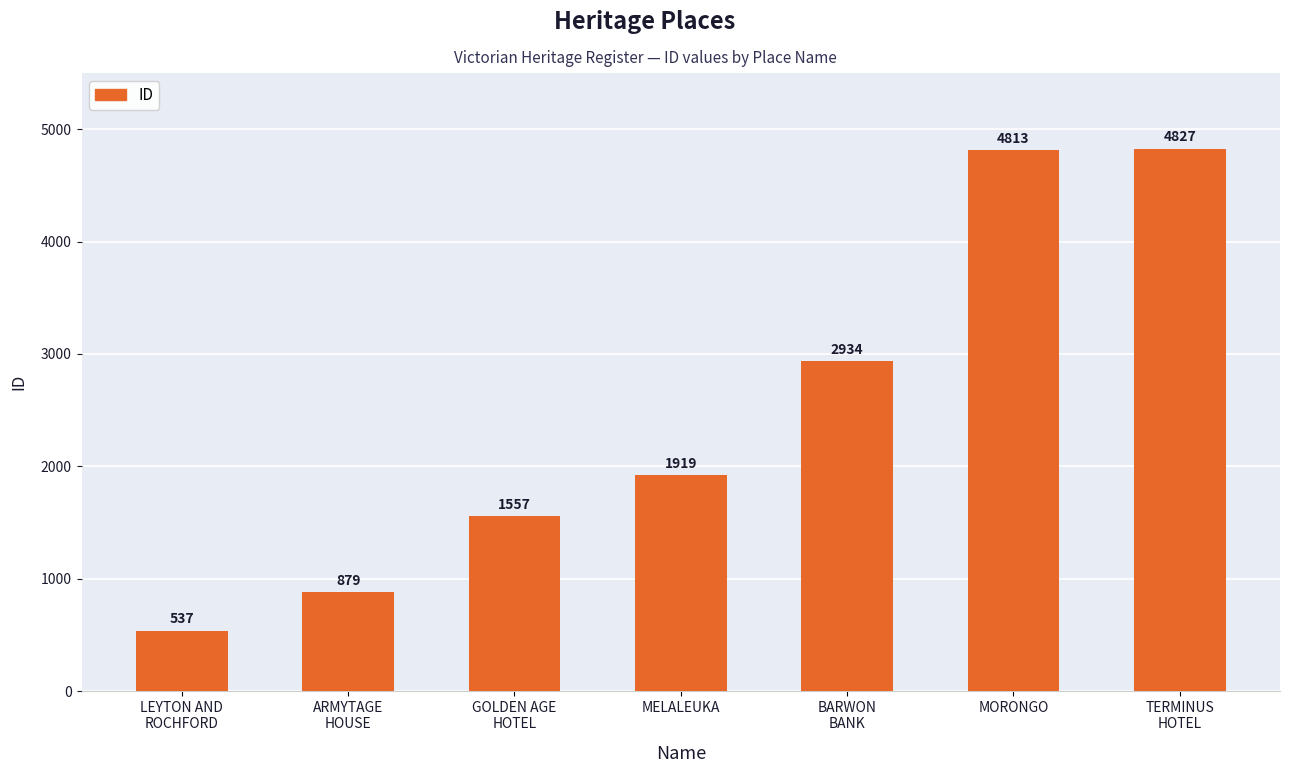

Reading left to right, extract all data points from this chart.

LEYTON AND
ROCHFORD=537	ARMYTAGE
HOUSE=879	GOLDEN AGE
HOTEL=1557	MELALEUKA=1919	BARWON
BANK=2934	MORONGO=4813	TERMINUS
HOTEL=4827